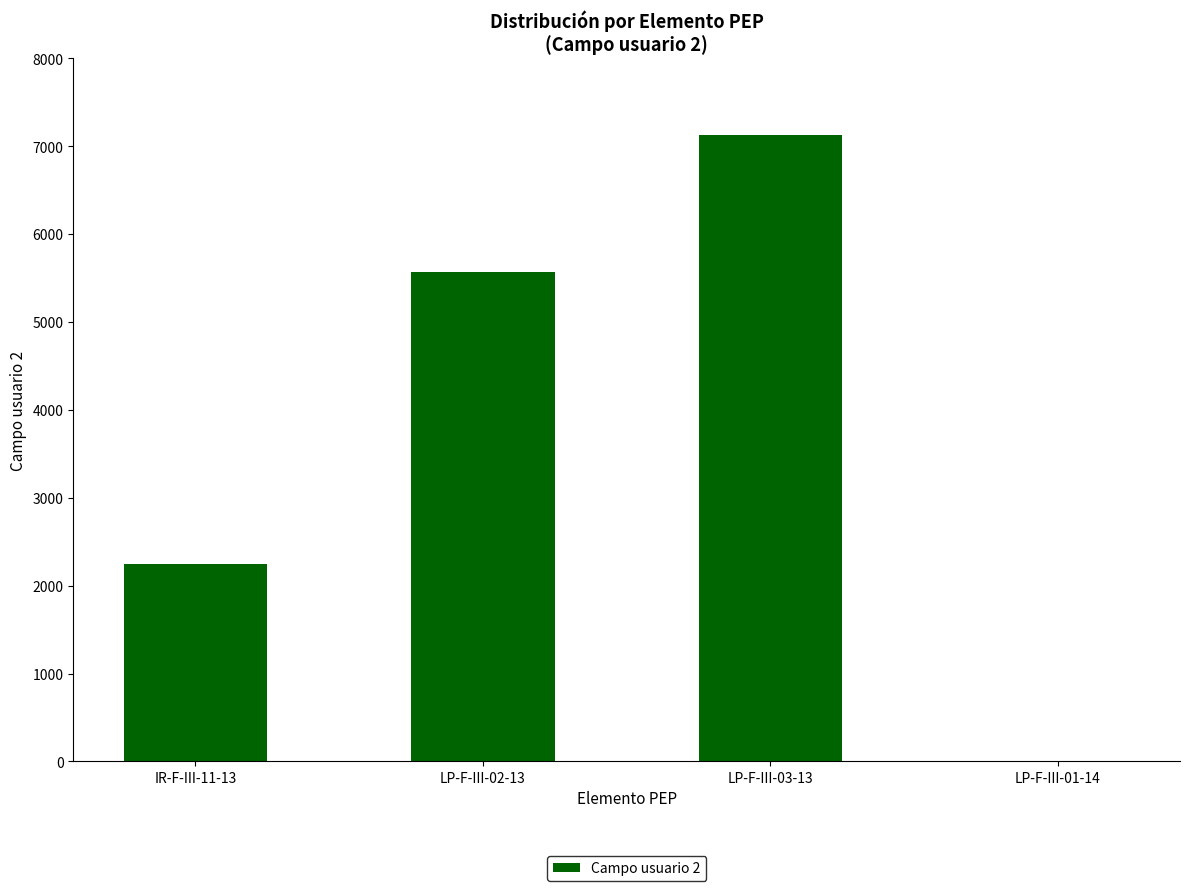

The value at IR-F-III-11-13 is 2250. True or false?

True